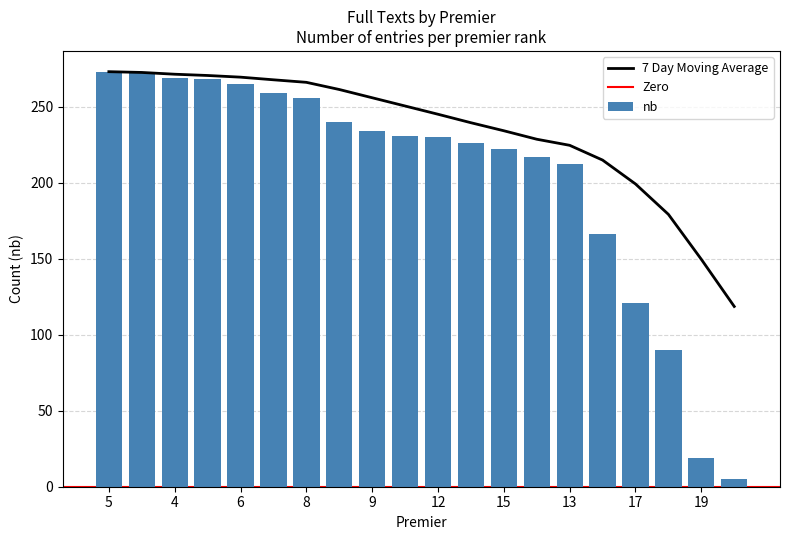

How many data points are less than 231?

10